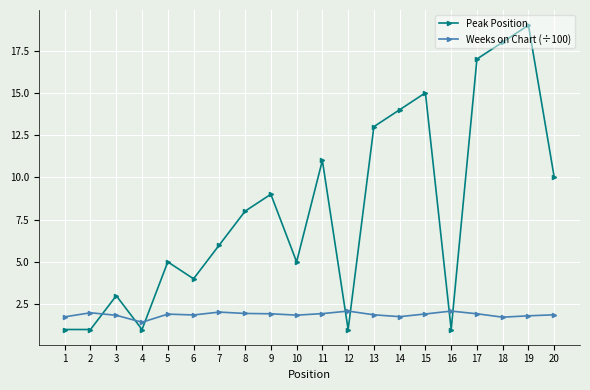

Rank the series by their average value, from highest to lowest.

Peak Position, Weeks on Chart (÷100)